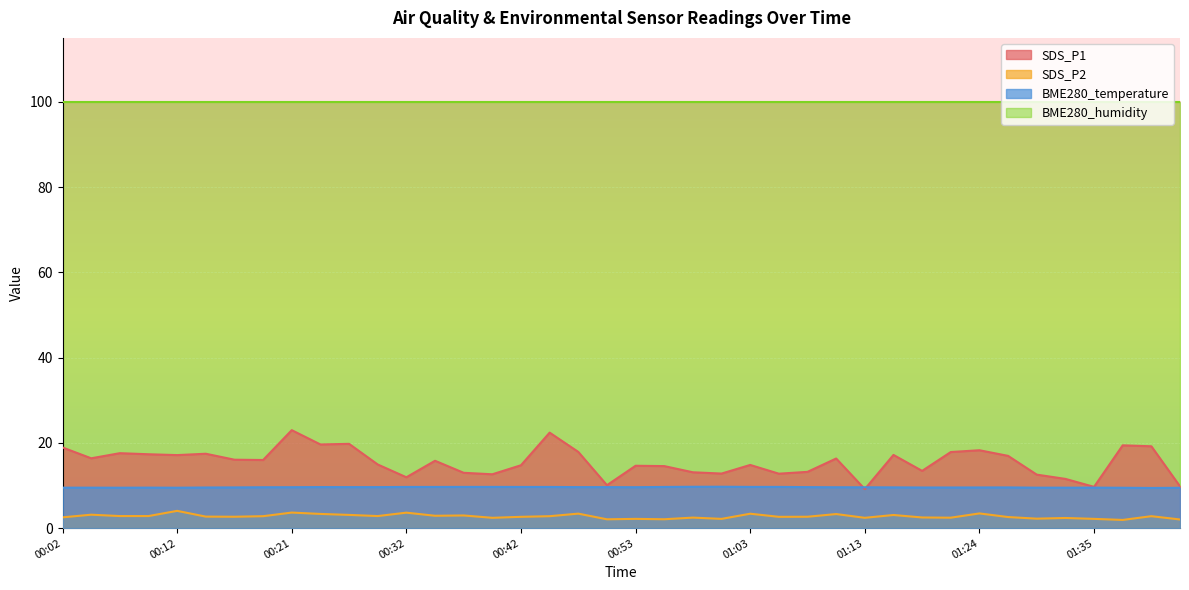

True or false: SDS_P1 and SDS_P2 cross at least once.

False